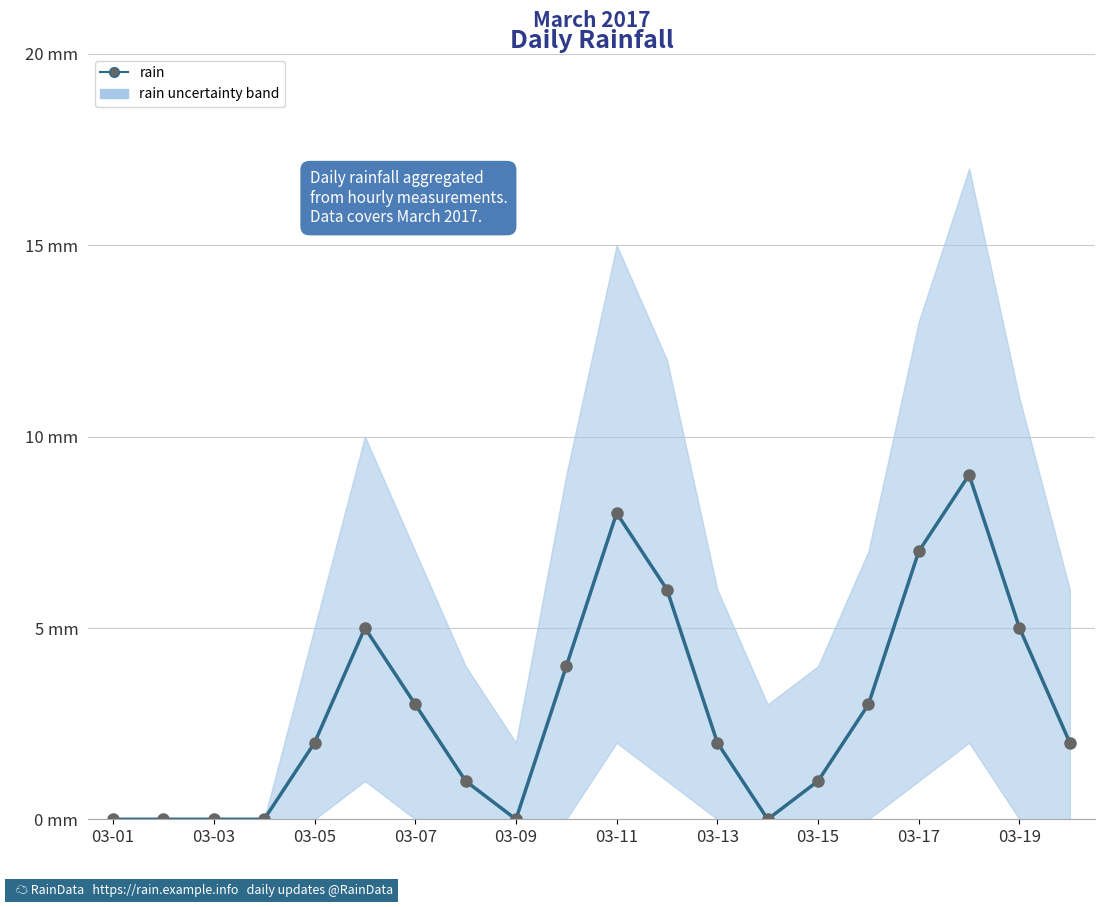

How many interior local peaks (higher than both neighbors) does the data have?

3